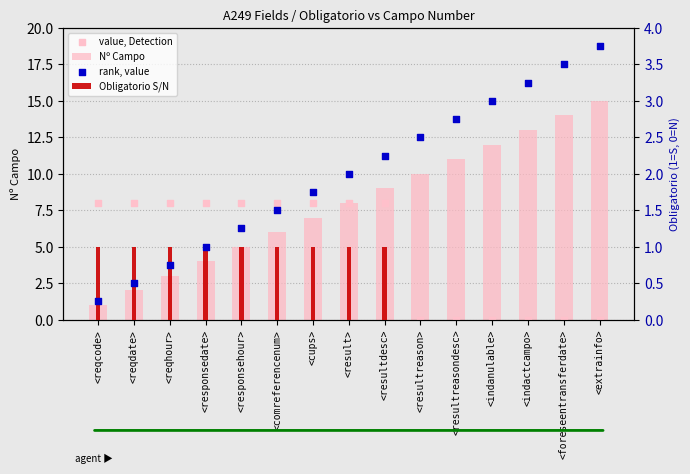

What is the total value across all series at <foreseentransferdate>?

17.5